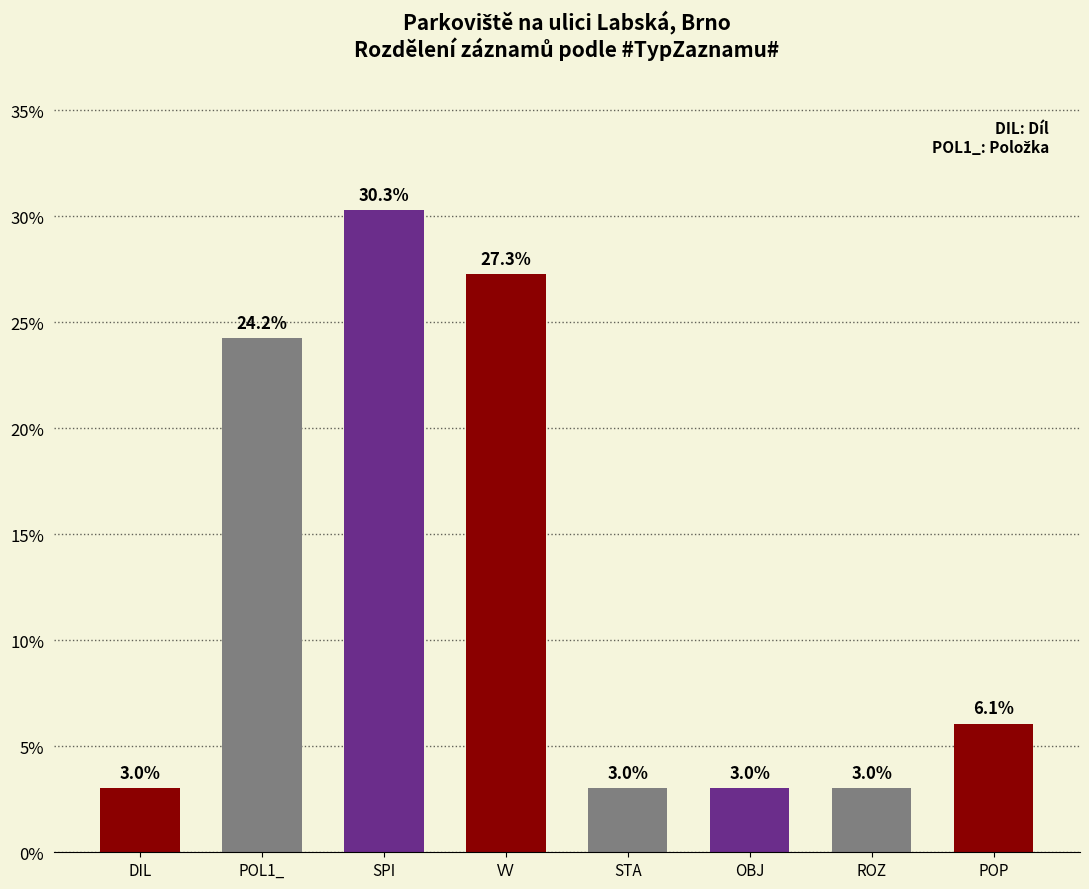

What is the label of the 8th bar from the right?

DIL